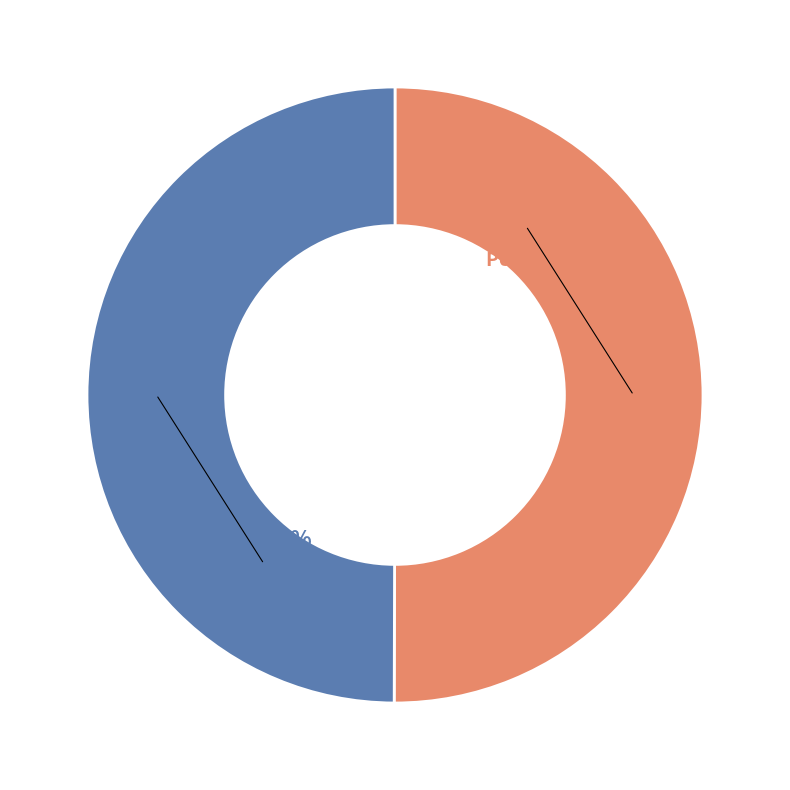

Is it true that PUB is 50% of the pie?

True